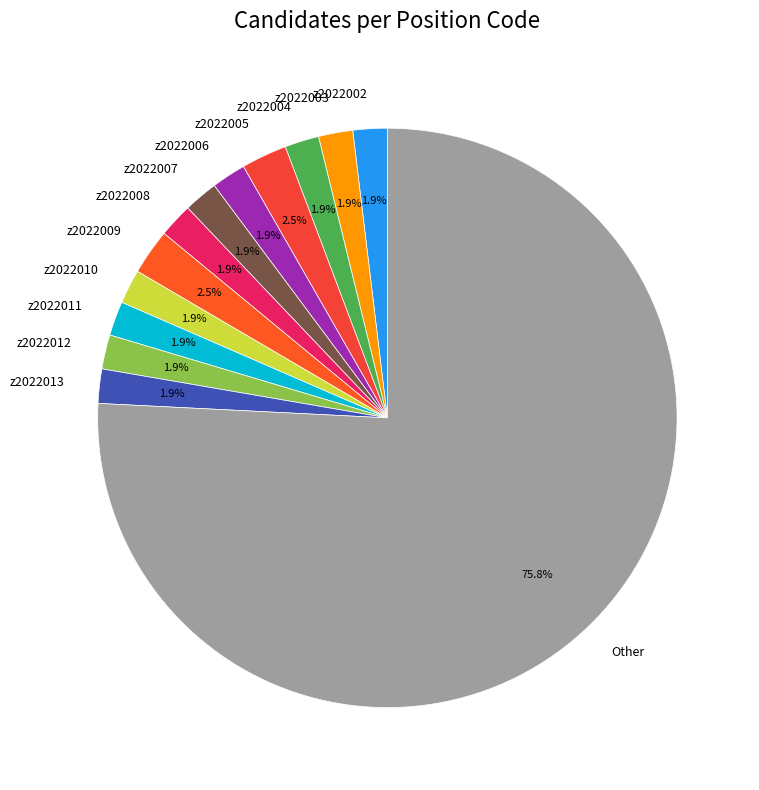

Which slice represents more than half of the pie?

Other